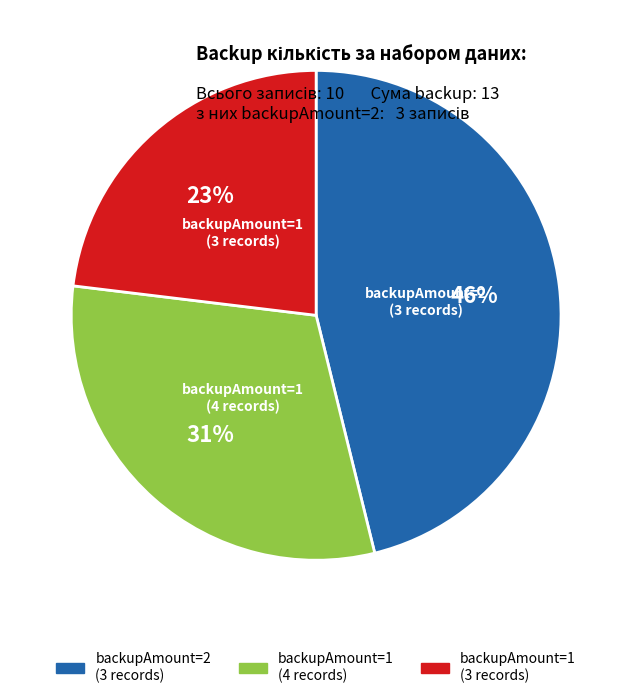

Is the sum of backupAmount=1 (3 records) and backupAmount=1 (4 records) greater than half?

Yes